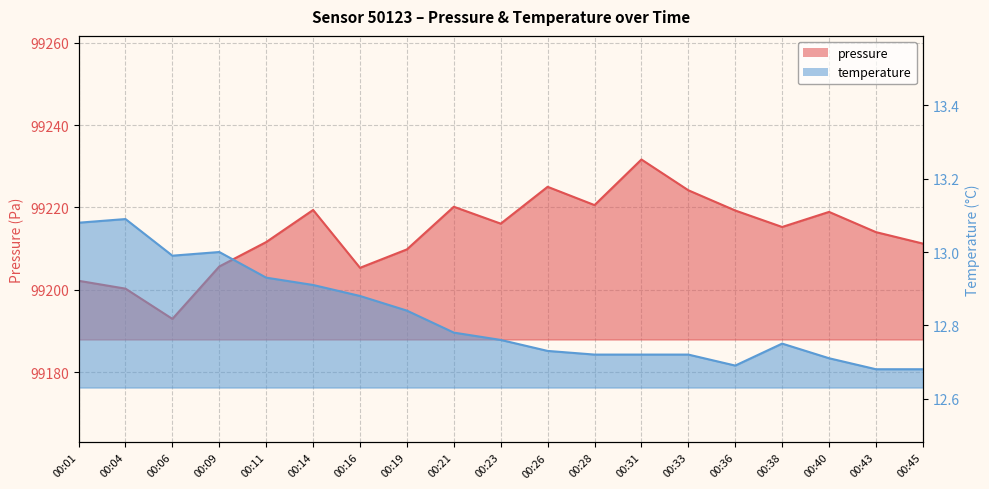

Rank the series by their maximum value, from highest to lowest.

pressure, temperature